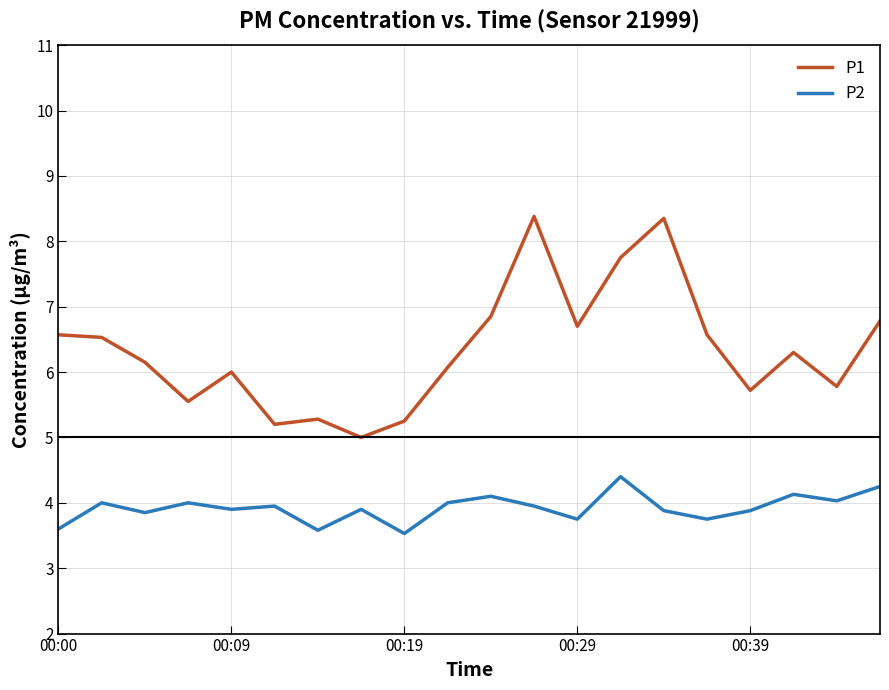

What is the difference between the maximum and minimum values in the P1 series?

3.4